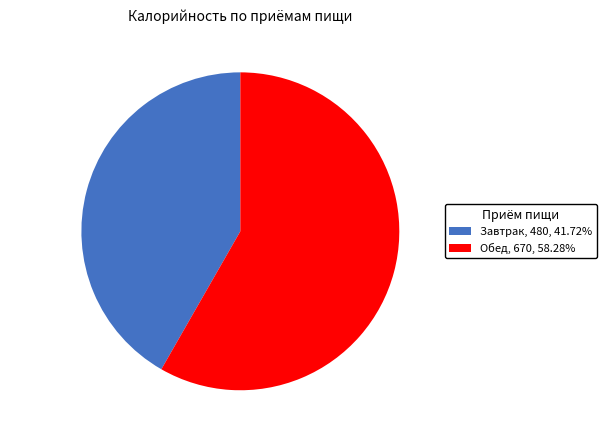

Does Завтрак represent more than half of the total?

No